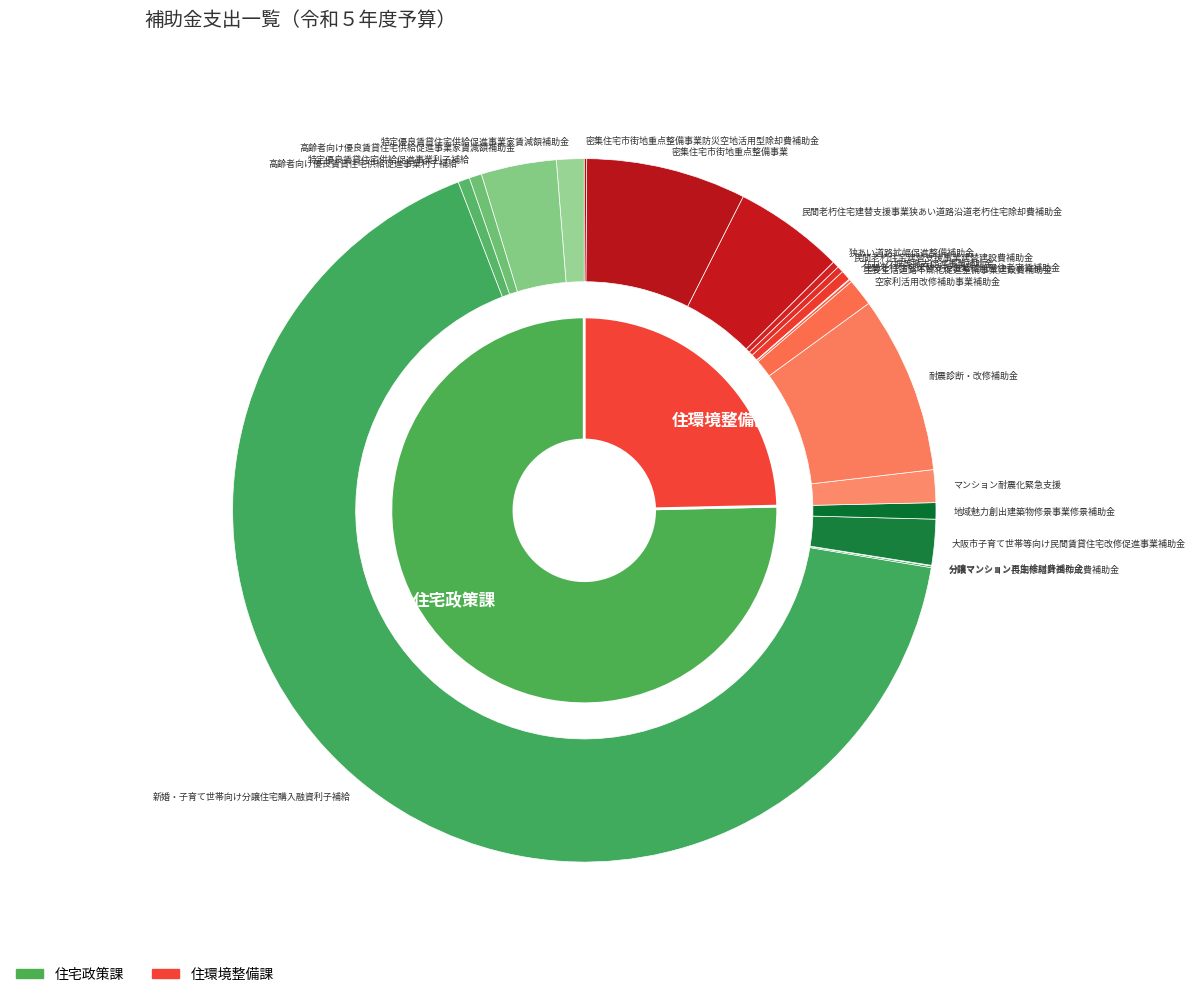

Between 高齢者向け優良賃貸住宅供給促進事業利子補給 and 密集住宅市街地重点整備事業, which is larger?

密集住宅市街地重点整備事業